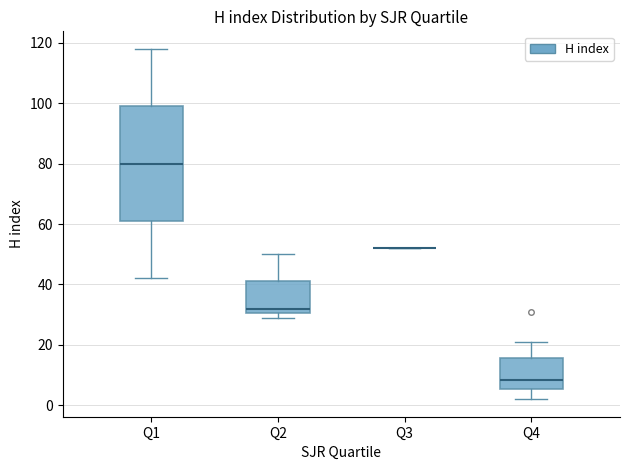

Which box is the tallest, from its lower edge to its upper edge?

Q1